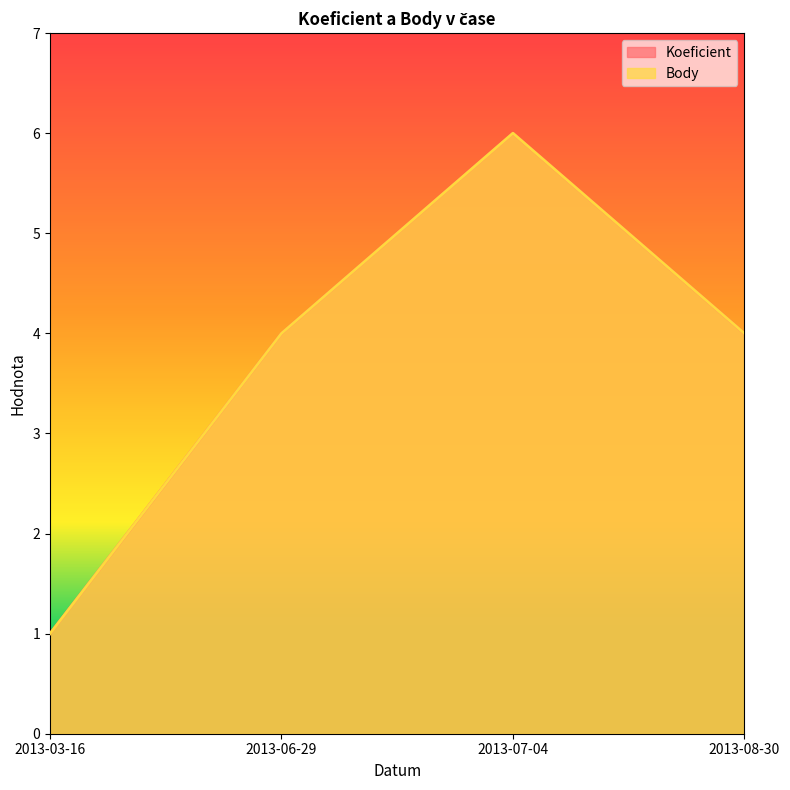

At which category does the chart reach its minimum across all series?

2013-03-16